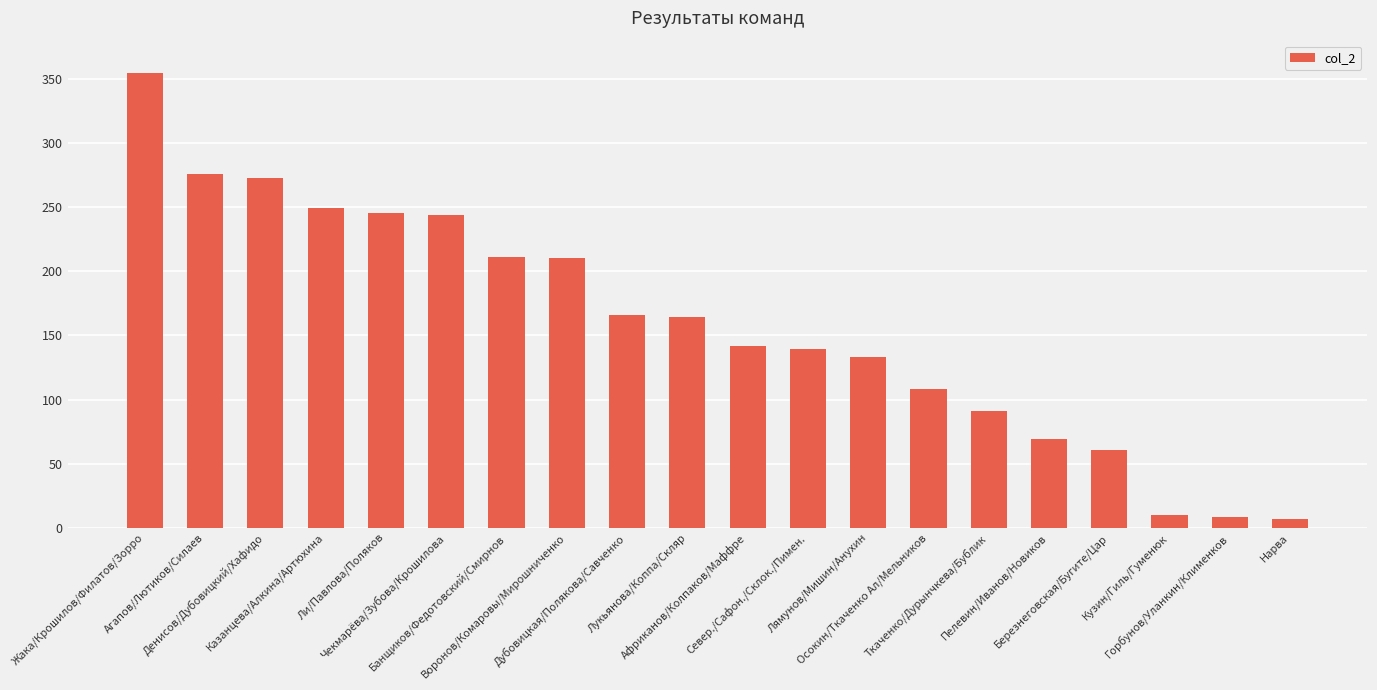

Where does the data first go above 164?

Жака/Крошилов/Филатов/Зорро